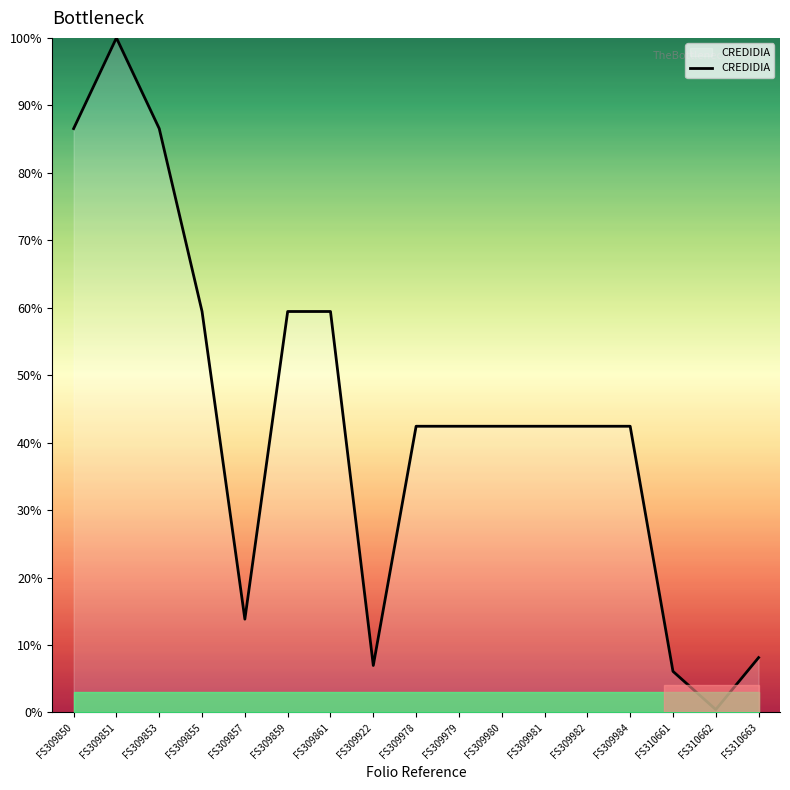

At which category does the data reach its first local peak?

FS309851